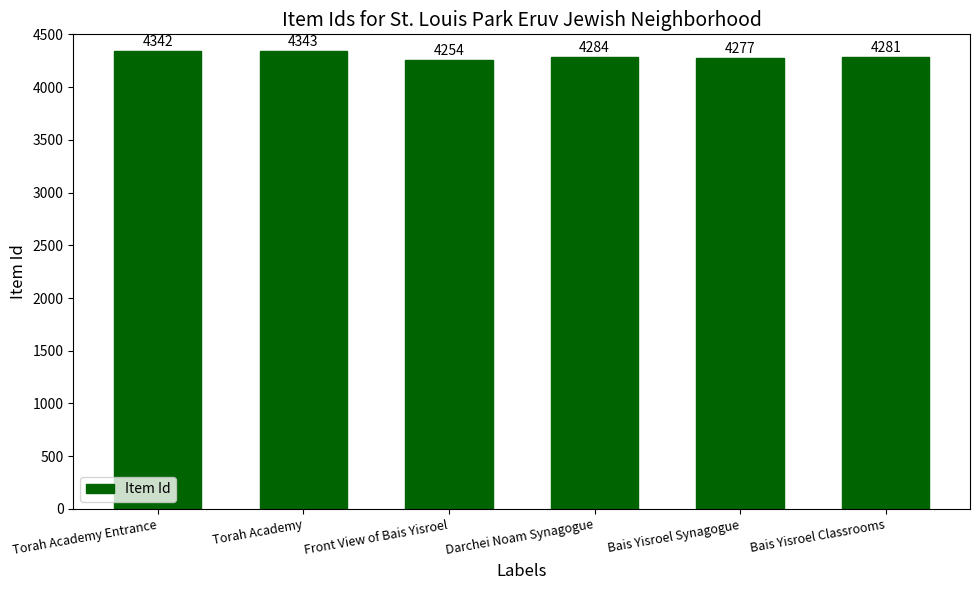

List the labels in order of value, largest first.

Torah Academy, Torah Academy Entrance, Darchei Noam Synagogue, Bais Yisroel Classrooms, Bais Yisroel Synagogue, Front View of Bais Yisroel